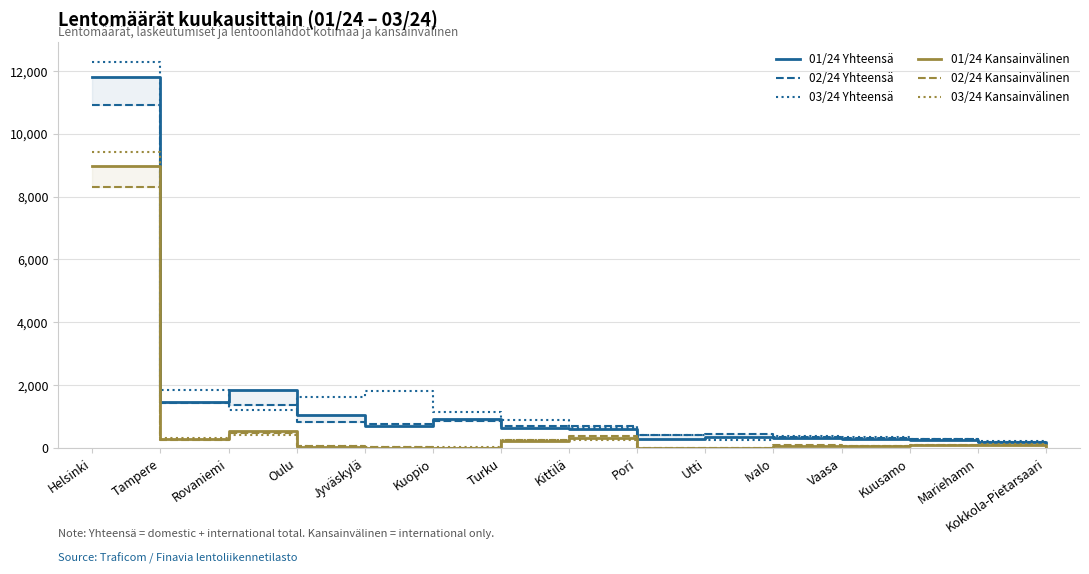

Which series has the largest total across all categories?

03/24 Yhteensä